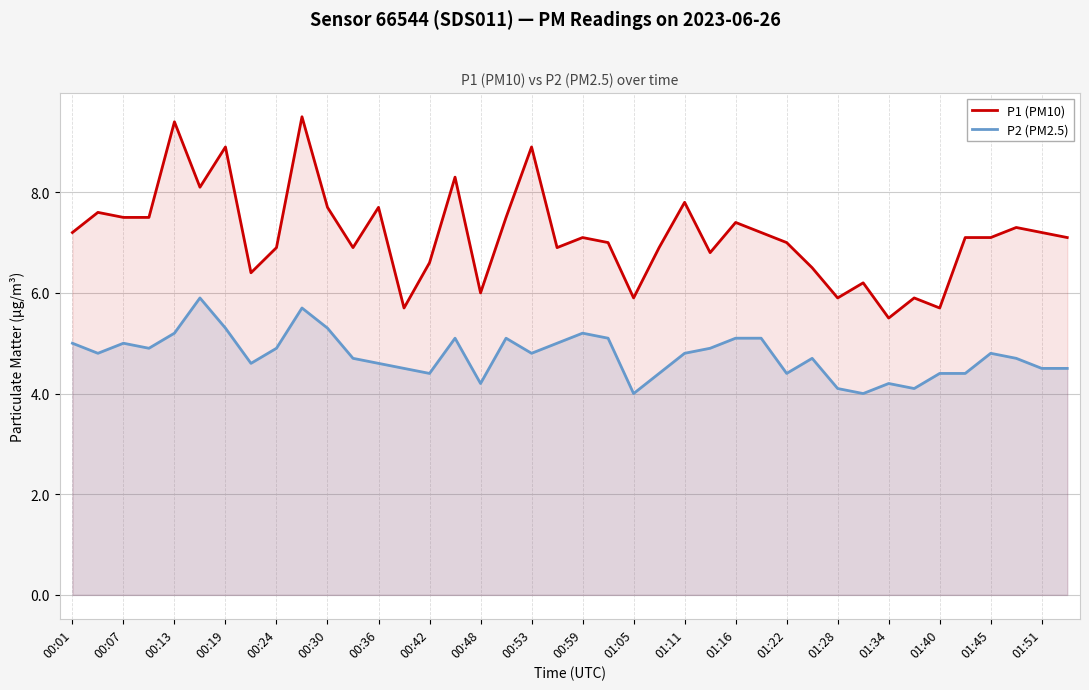

True or false: P1 (PM10) and P2 (PM2.5) cross at least once.

False